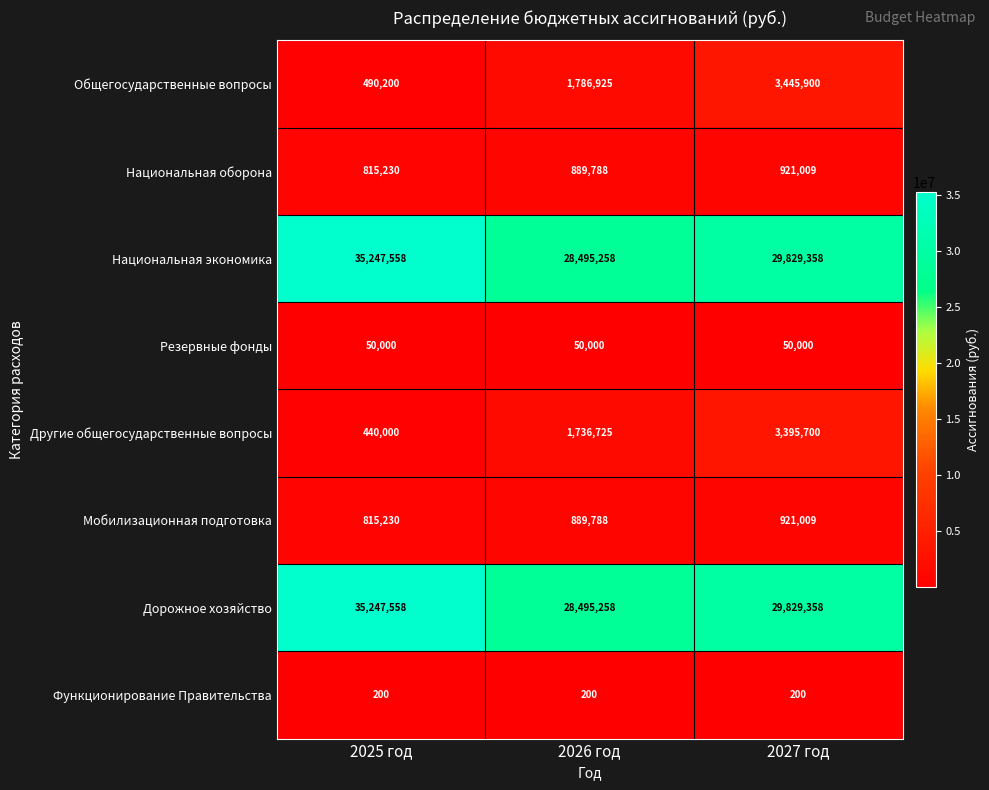

The value of Национальная экономика at 2026 год is 28495258. True or false?

True